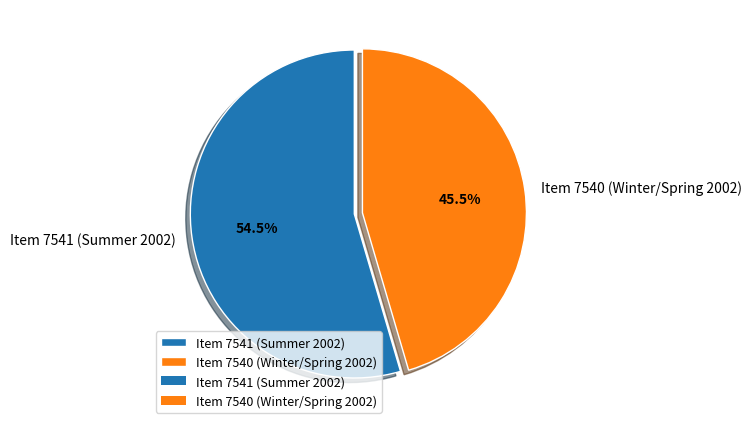

Combined, do Item 7541 (Summer 2002) and Item 7540 (Winter/Spring 2002) account for over 50%?

Yes